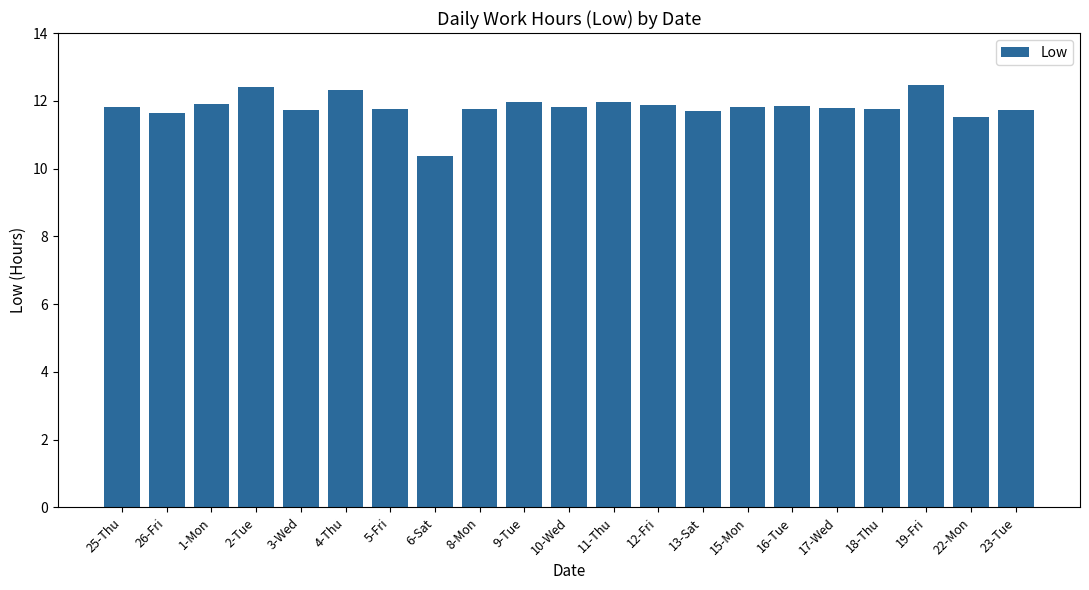

What is the minimum value shown in the chart?

10.4